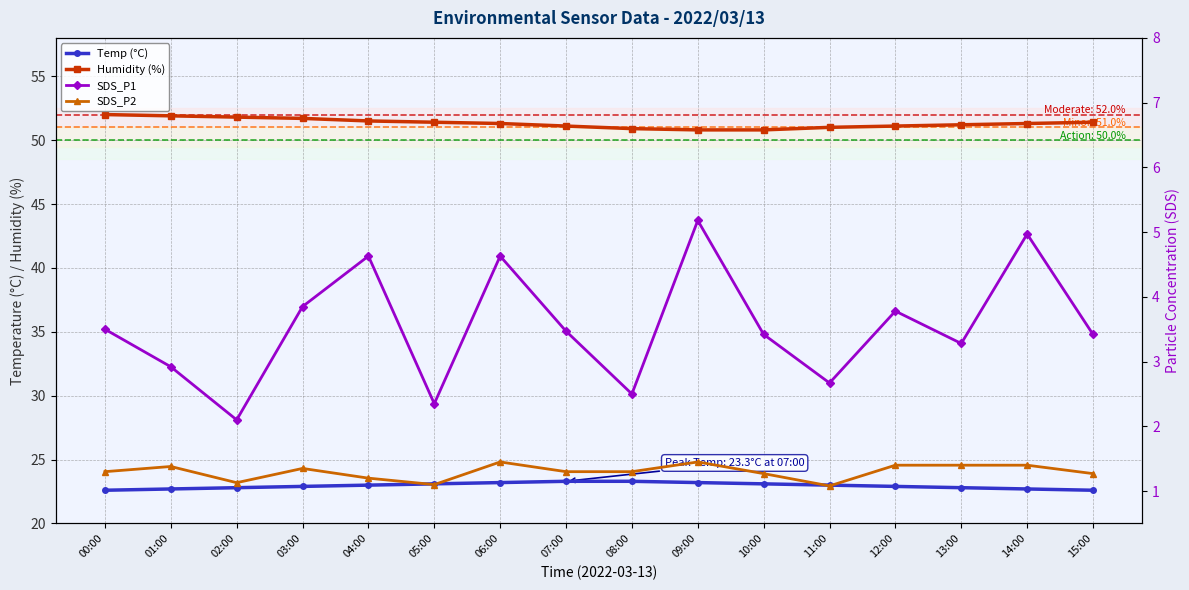

Read the SDS_P1 value at 06:00.

4.6